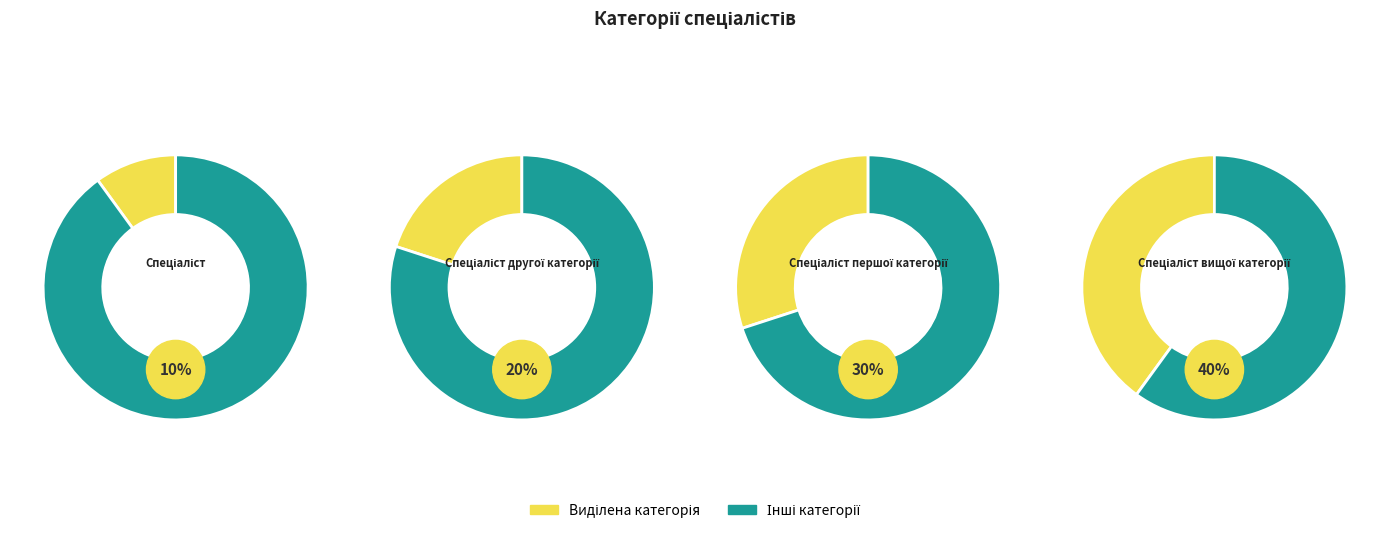

To the nearest percent, what portion does Спеціаліст другої категорії represent?

20%